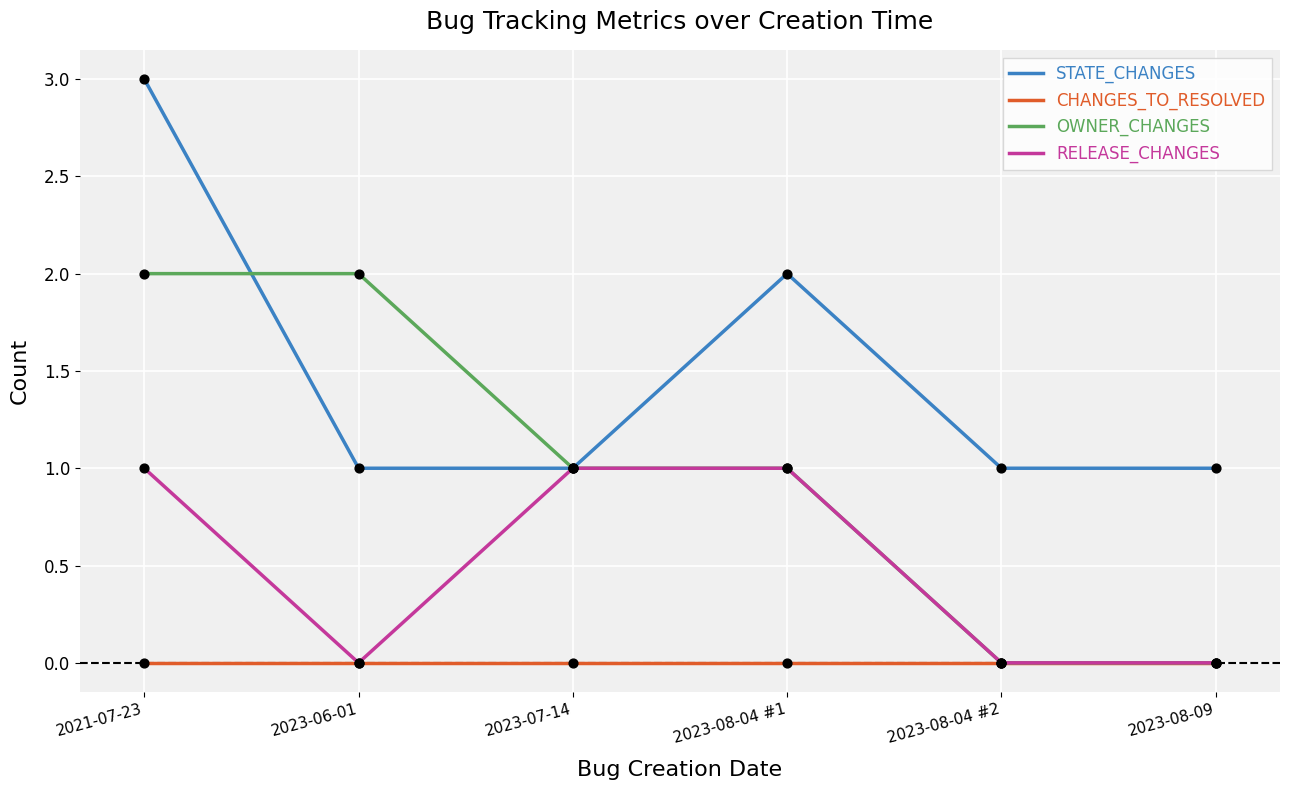

Which series has the largest total across all categories?

STATE_CHANGES